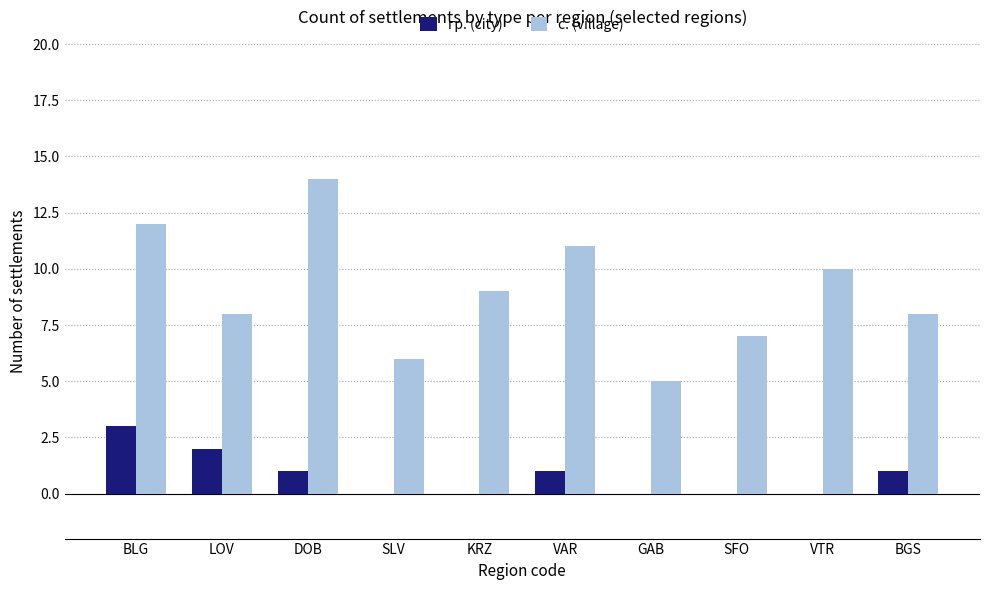

What is the sum of the гр. (city) values at DOB and SFO?

1